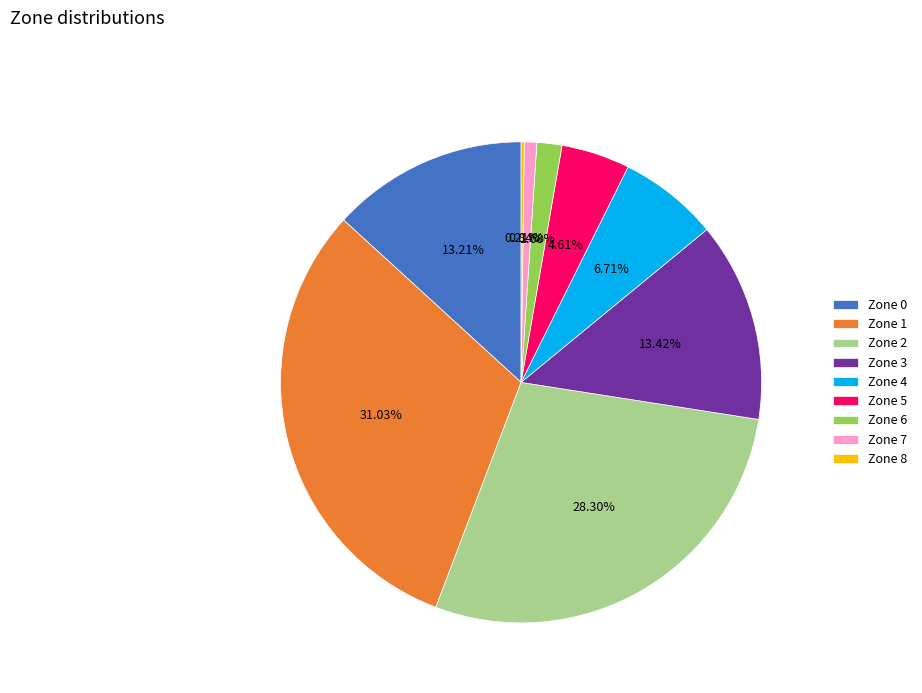

What percentage do Zone 5 and Zone 4 together represent?

11.3%